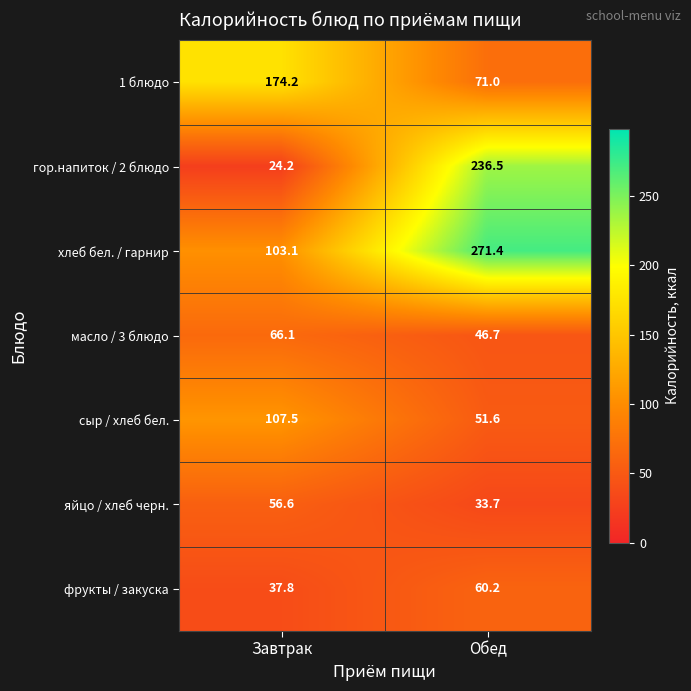

Which series has the widest spread of values?

гор.напиток / 2 блюдо